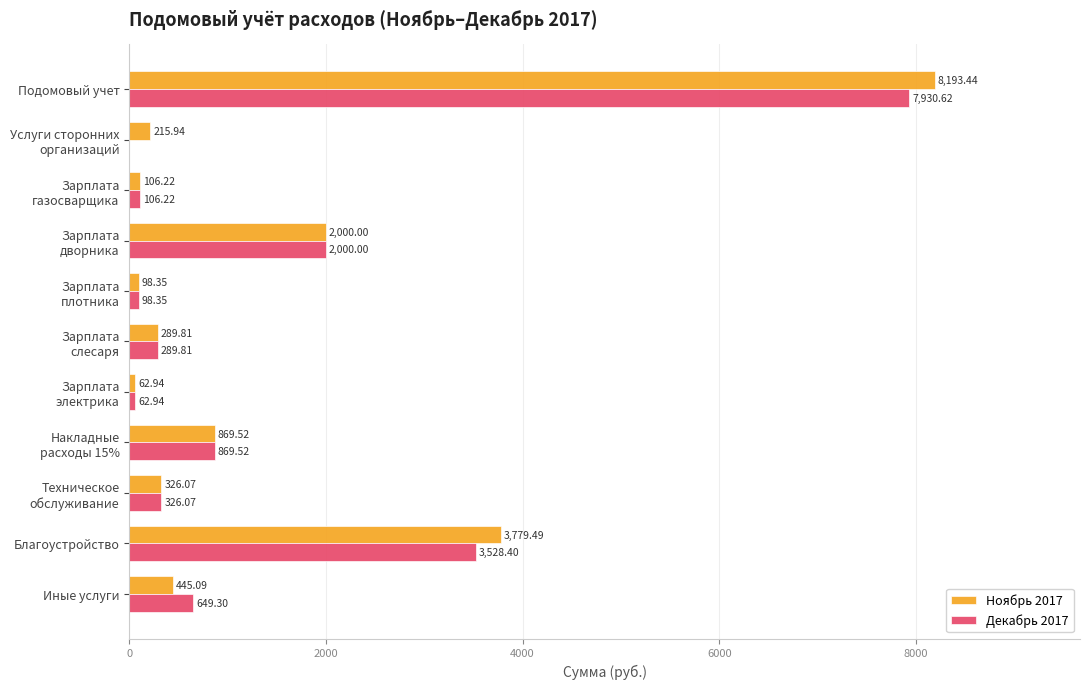

What is the sum of all Декабрь 2017 values?

15861.2